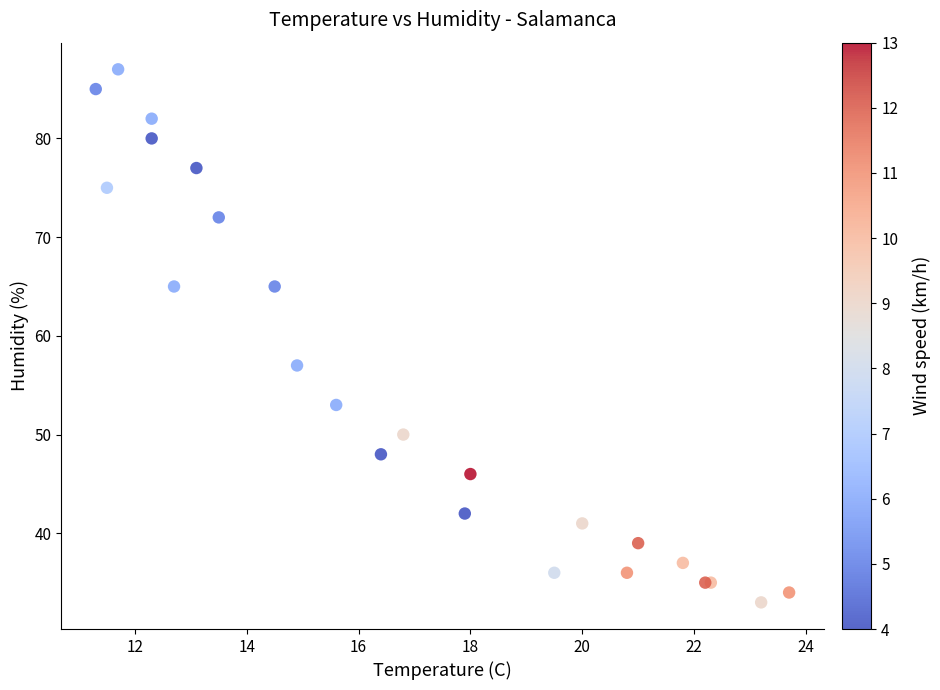

What Y value in the scatter plot is closest to 60?

57